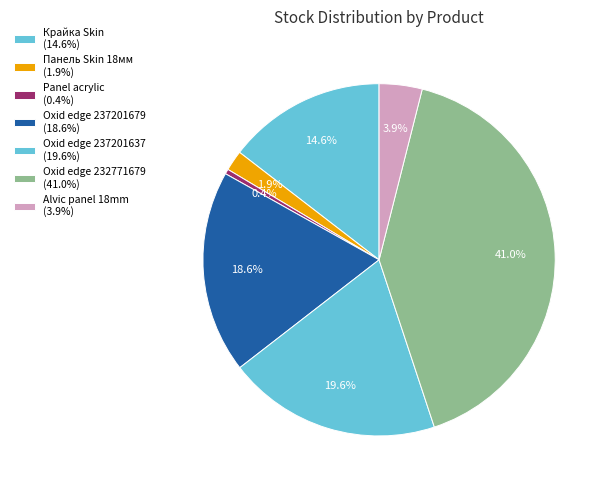

Rank the categories by value from lowest to highest.

Panel acrylic Acrylic 18 mm. Uni, Панель Skin 18 мм. Венера, Alvic panel 18 mm. Oxid, Крайка 23x2 мм. Skin Венера, Alvic Oxid edge (237201679), Alvic Oxid edge (237201637), Alvic Oxid edge (232771679)